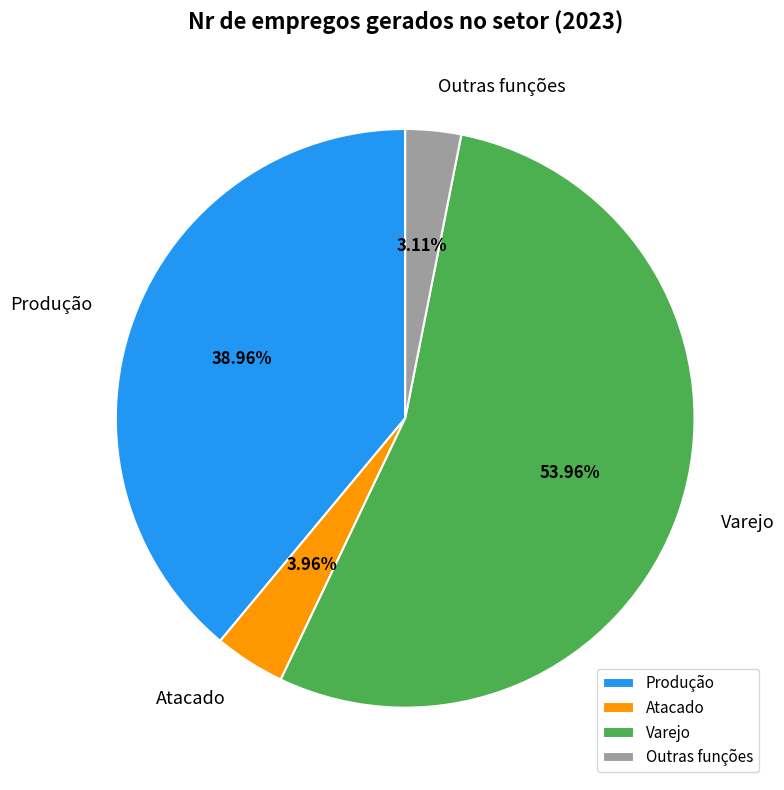

True or false: Outras funções accounts for 3% of the total.

True